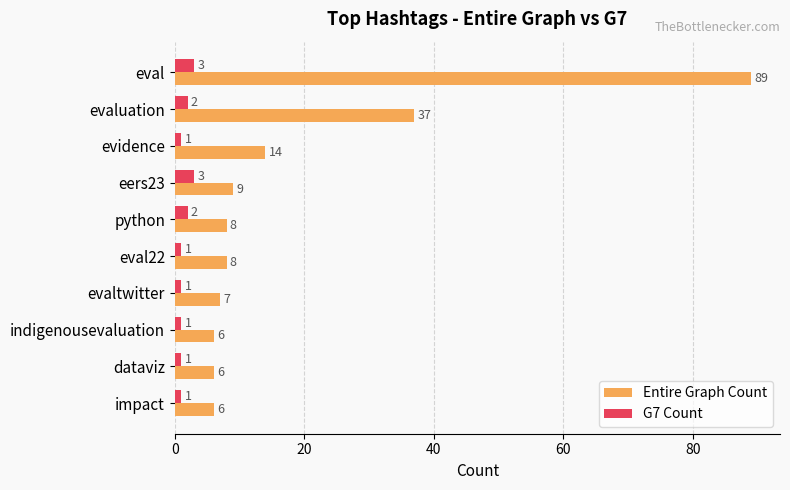

What is the sum of all Entire Graph Count values?

190